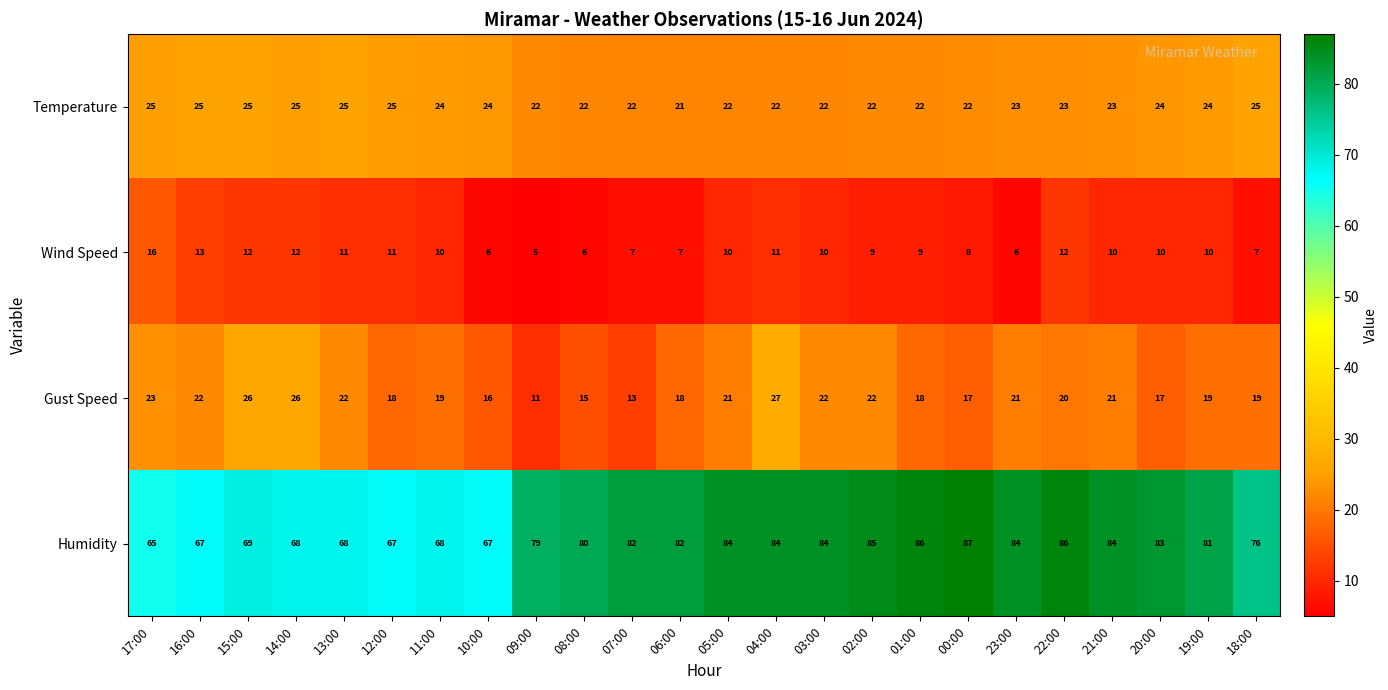

List the series in order of their peak value, lowest first.

Wind Speed, Temperature, Gust Speed, Humidity